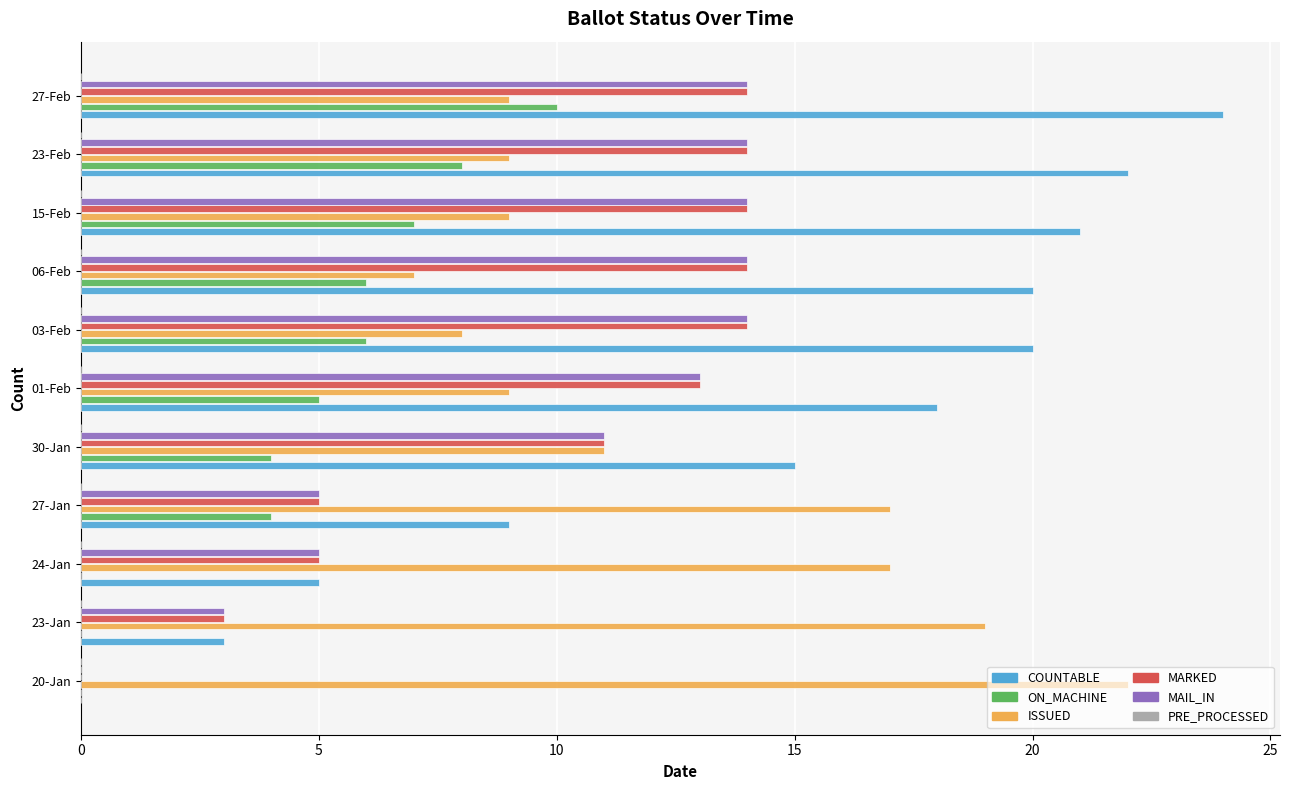

What is the total value across all series at 30-Jan?

52